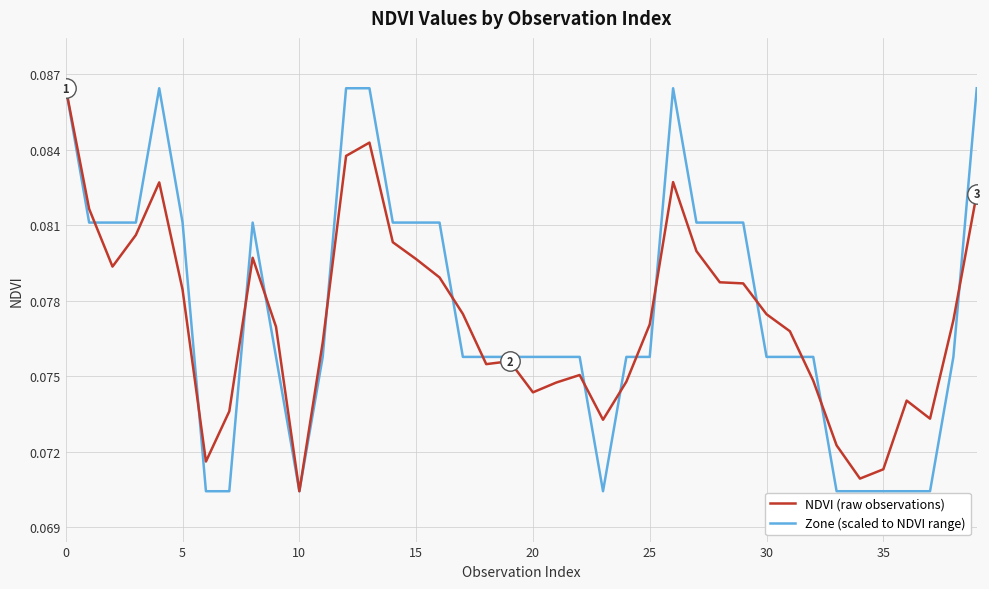

At which label is NDVI (raw observations) closest to 0?

10